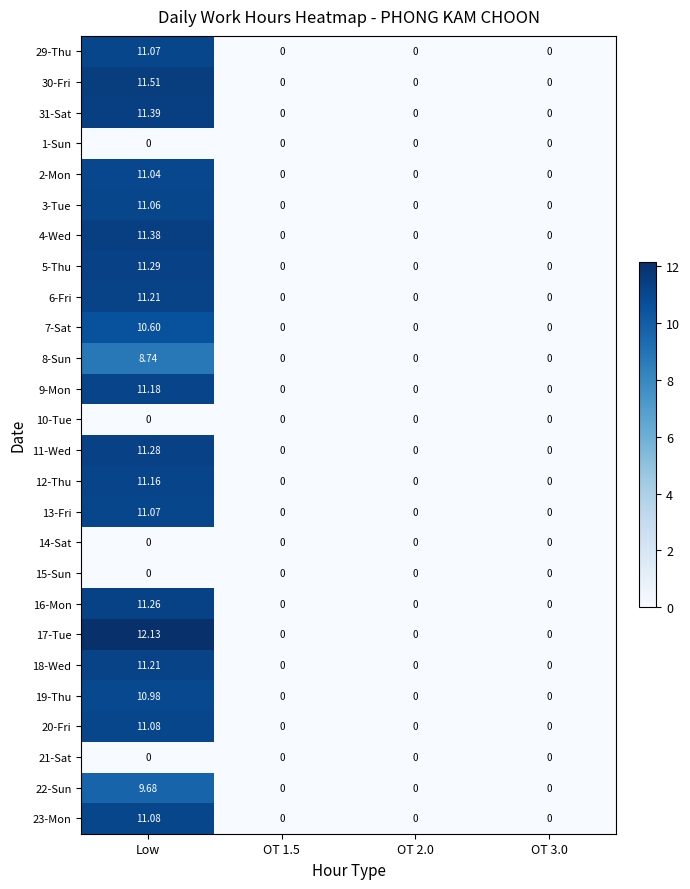

How many series are shown in this chart?

26